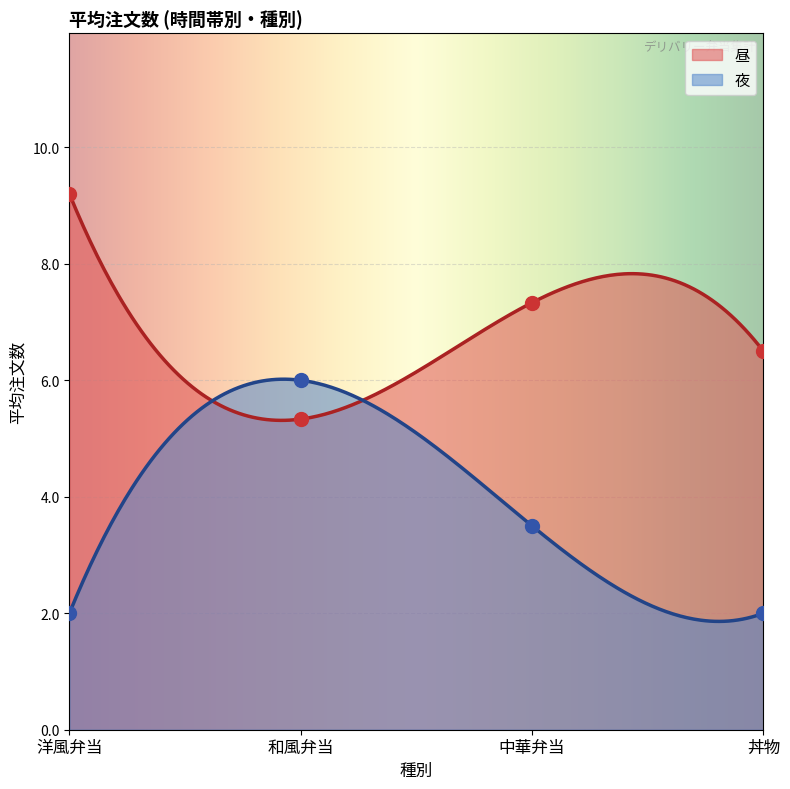

Which series has the largest total across all categories?

昼